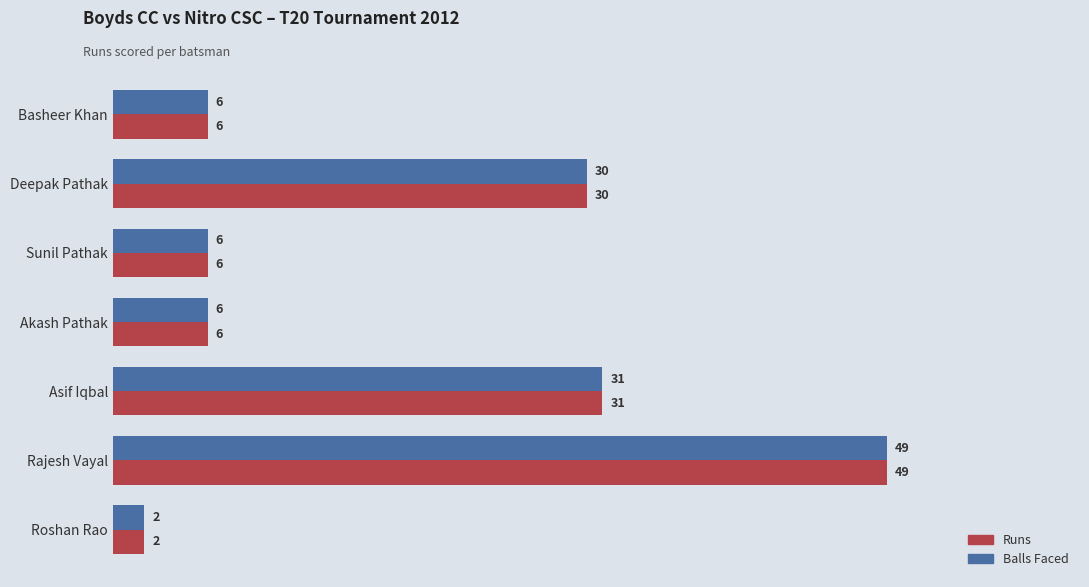

What is the difference between the second highest and minimum values in the Runs series?

29